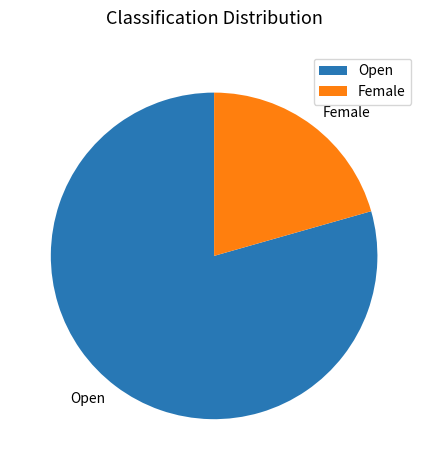

Combined, do Female and Open account for over 50%?

Yes